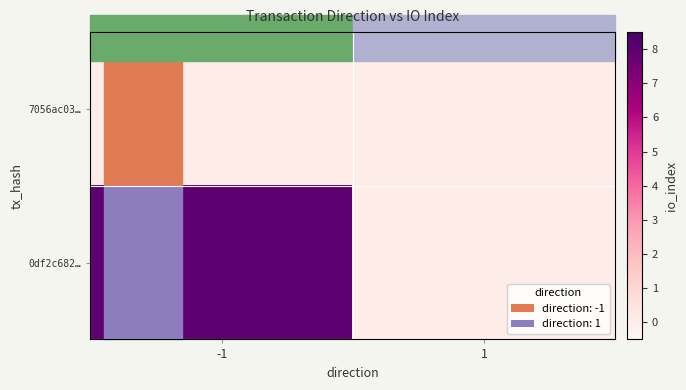

How many data points does each series have?

2